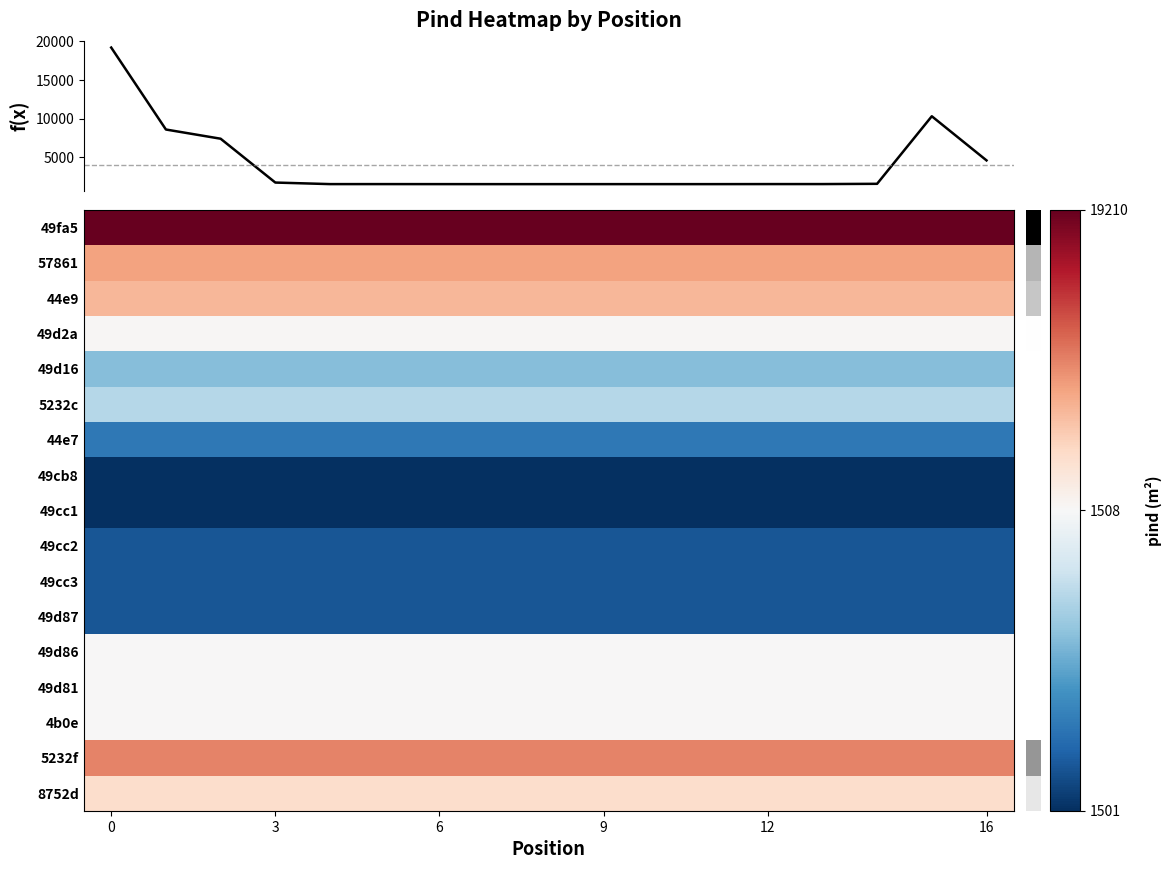

The 49cc1 series shows 1501 at 0. True or false?

True